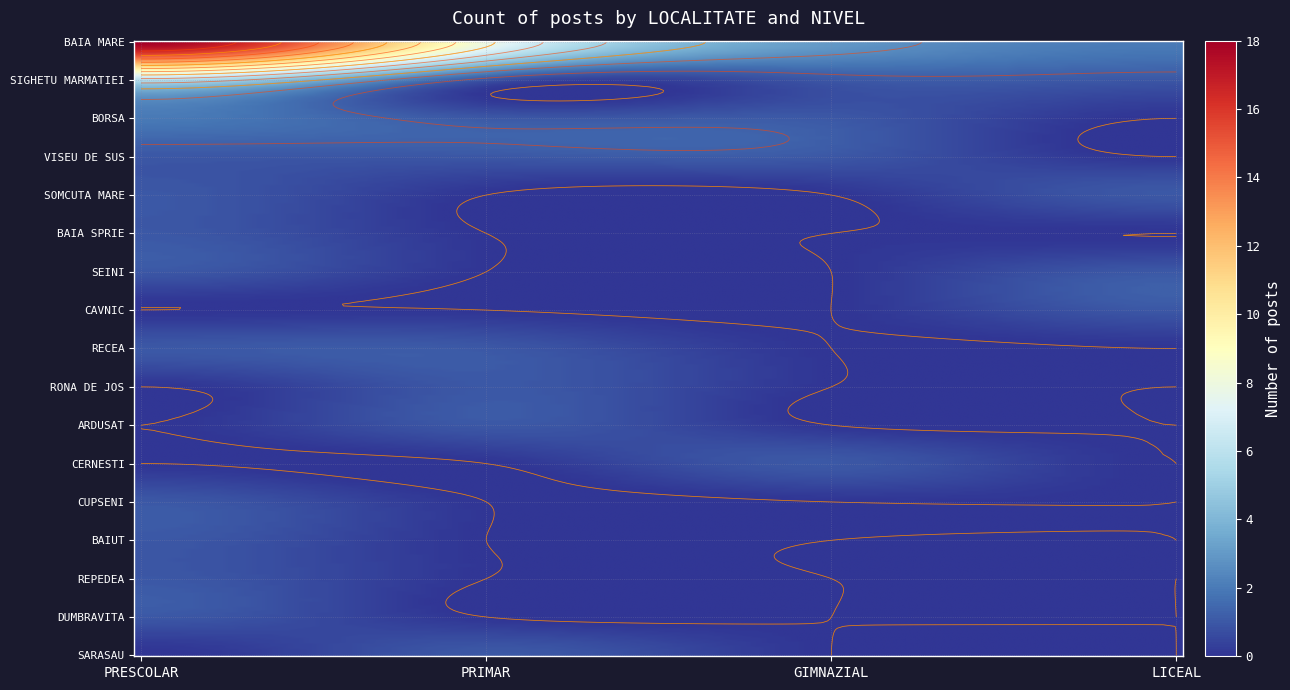

Rank the series by their maximum value, from lowest to highest.

VISEU DE SUS, SOMCUTA MARE, BAIA SPRIE, SEINI, CAVNIC, RECEA, RONA DE JOS, ARDUSAT, CERNESTI, CUPSENI, BAIUT, REPEDEA, DUMBRAVITA, SARASAU, BORSA, SIGHETU MARMATIEI, BAIA MARE